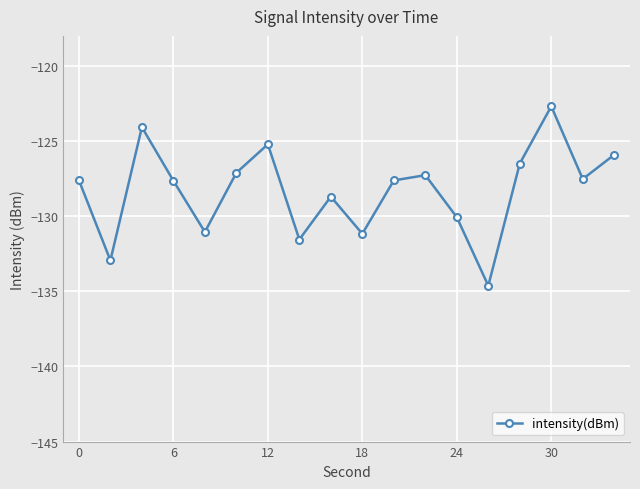

What is the difference between the maximum and minimum values?

11.9